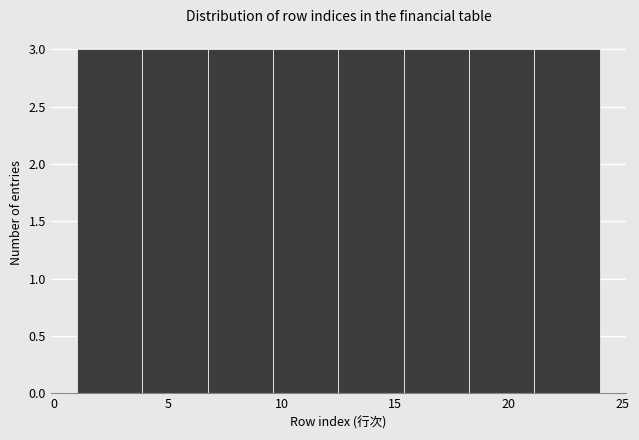

How tall is the bar that spans 4.0 to 7.0 on the x-axis? Neither the bar edges nor the heights are printed on the chart, so give them approximately, as read against the axes.

3